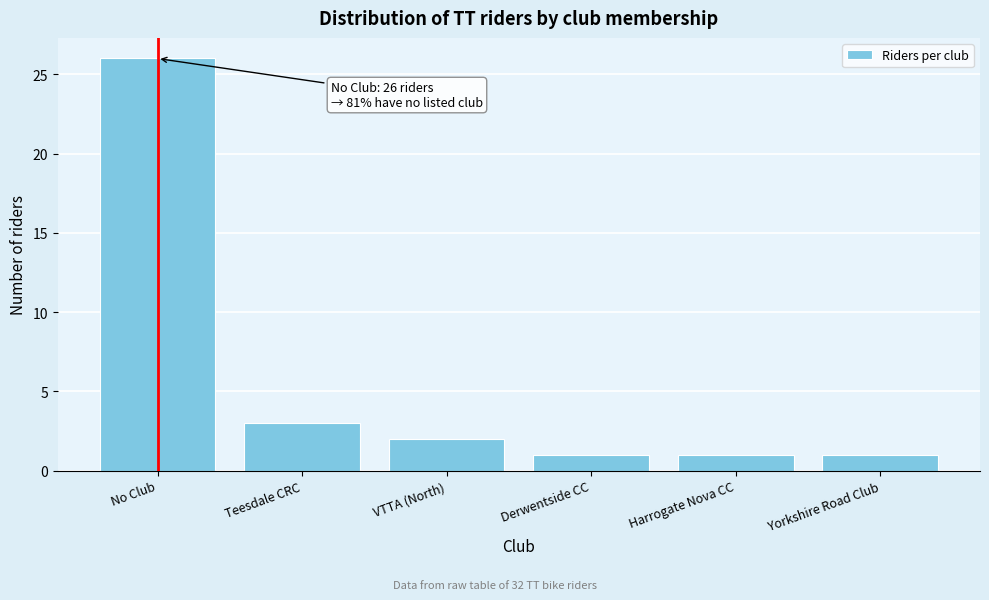

Reading left to right, list all the values displayed in this chart.

No Club=26	Teesdale CRC=3	VTTA (North)=2	Derwentside CC=1	Harrogate Nova CC=1	Yorkshire Road Club=1